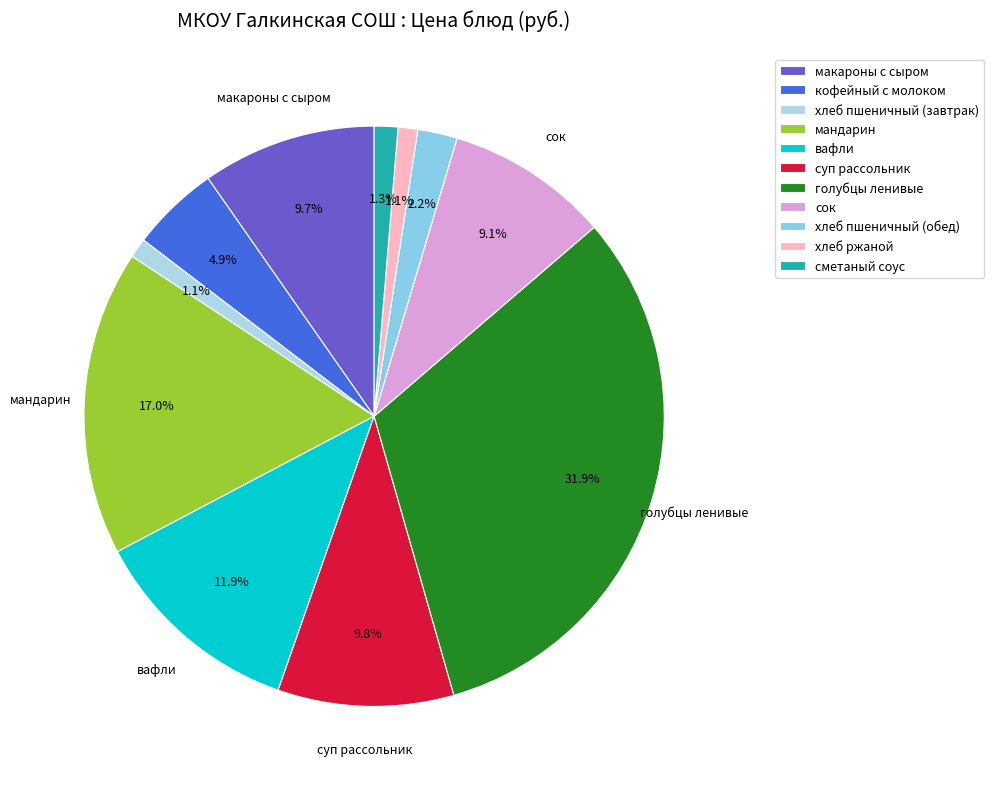

To the nearest percent, what is the difference between the голубцы ленивые and суп рассольник slice percentages?

22%